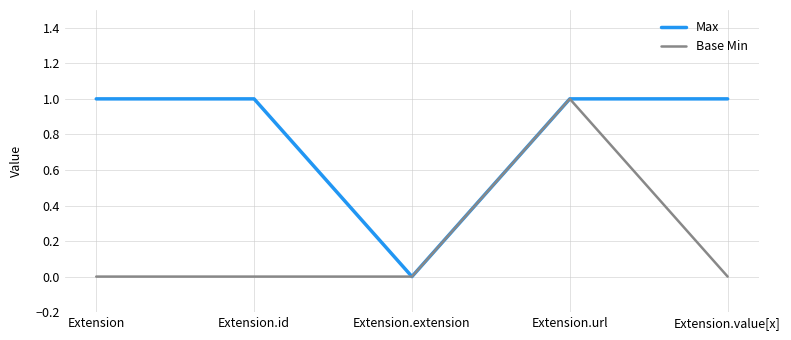

Rank the series at Extension from lowest to highest value.

Base Min, Max